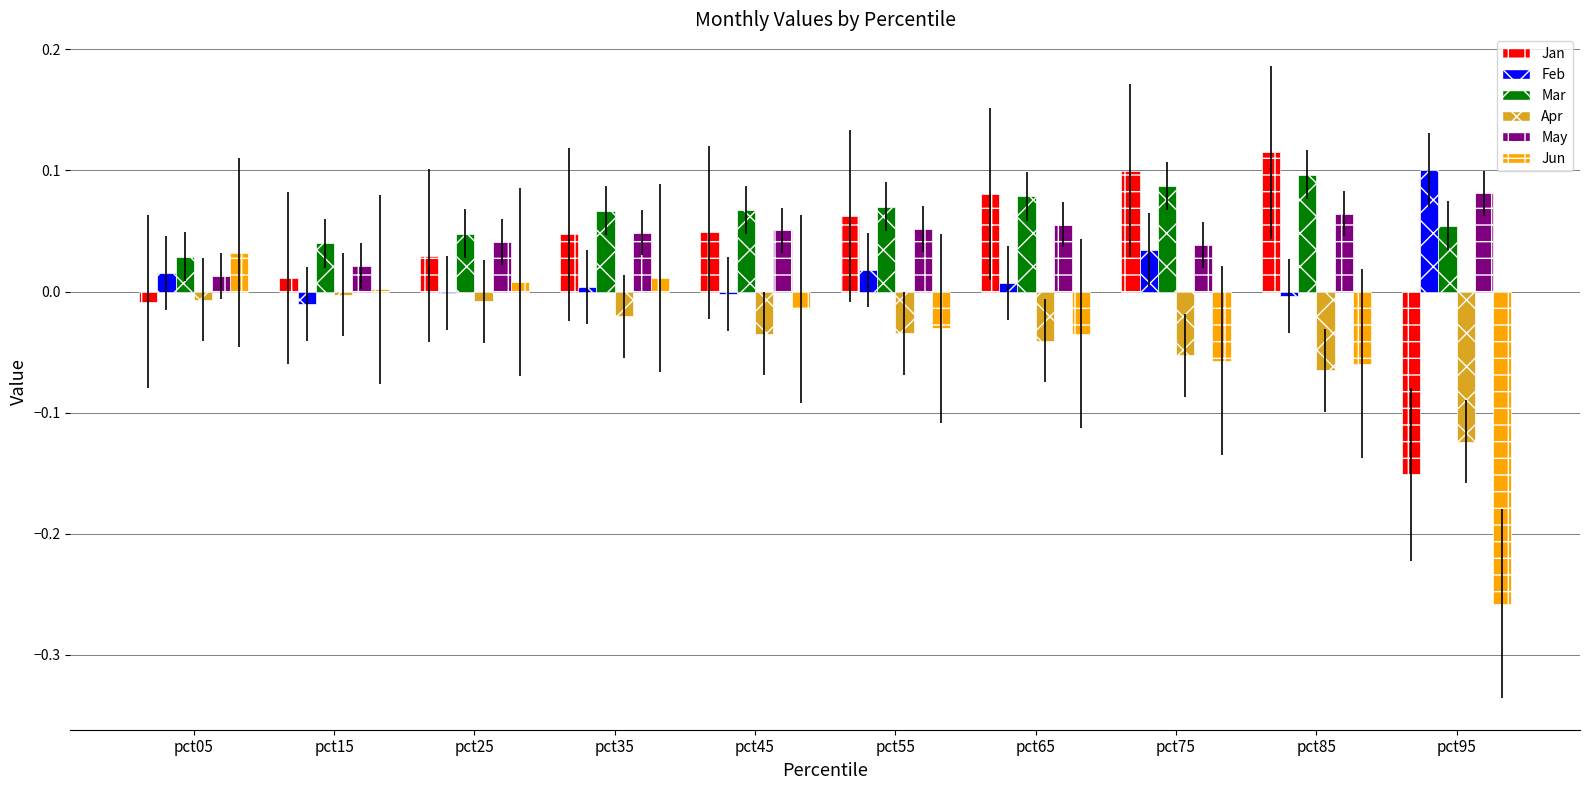

Which category has the highest value across all series?

pct85